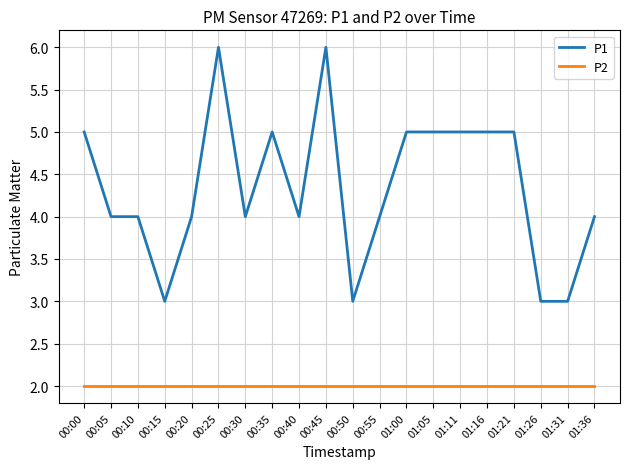

Rank the series at 01:21 from highest to lowest value.

P1, P2